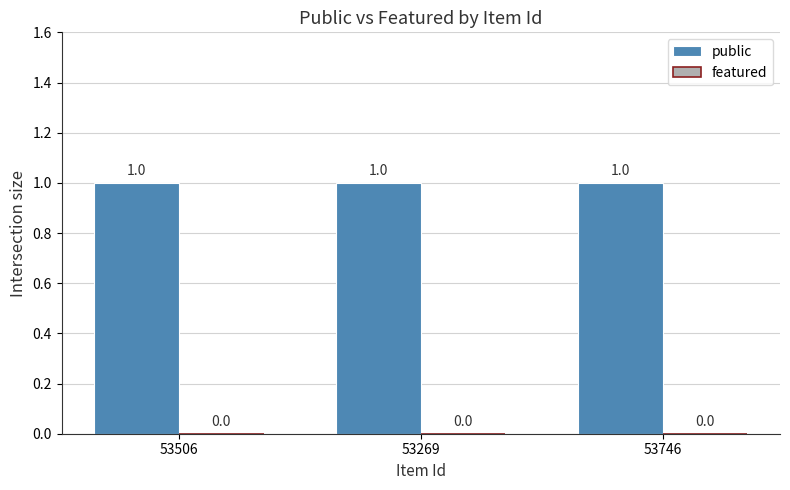

What is the label of the 3rd bar from the right?

53506